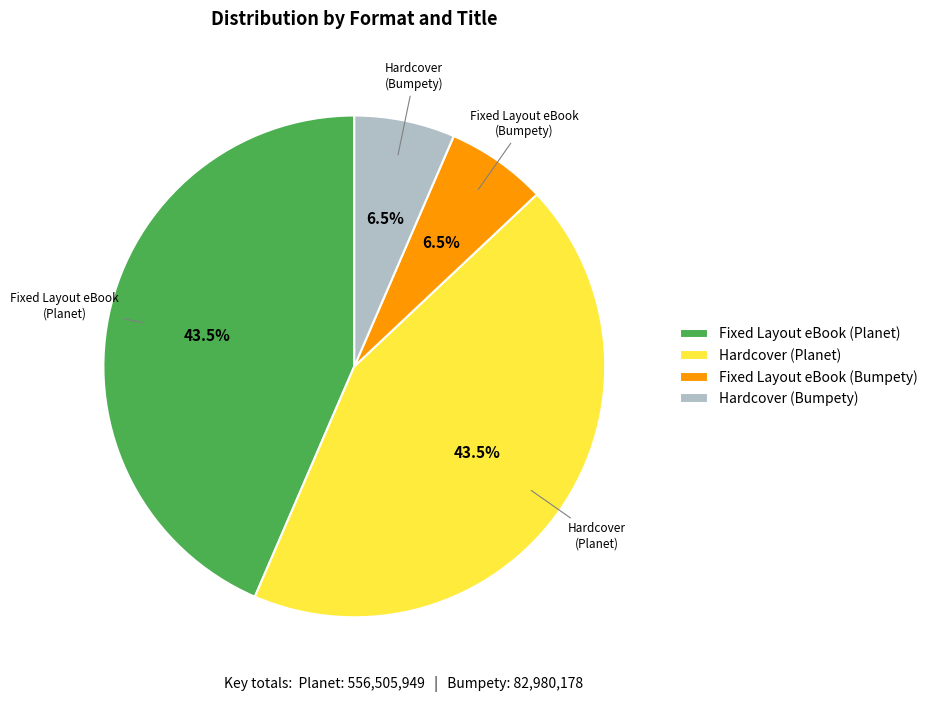

Does any single category account for the majority?

No